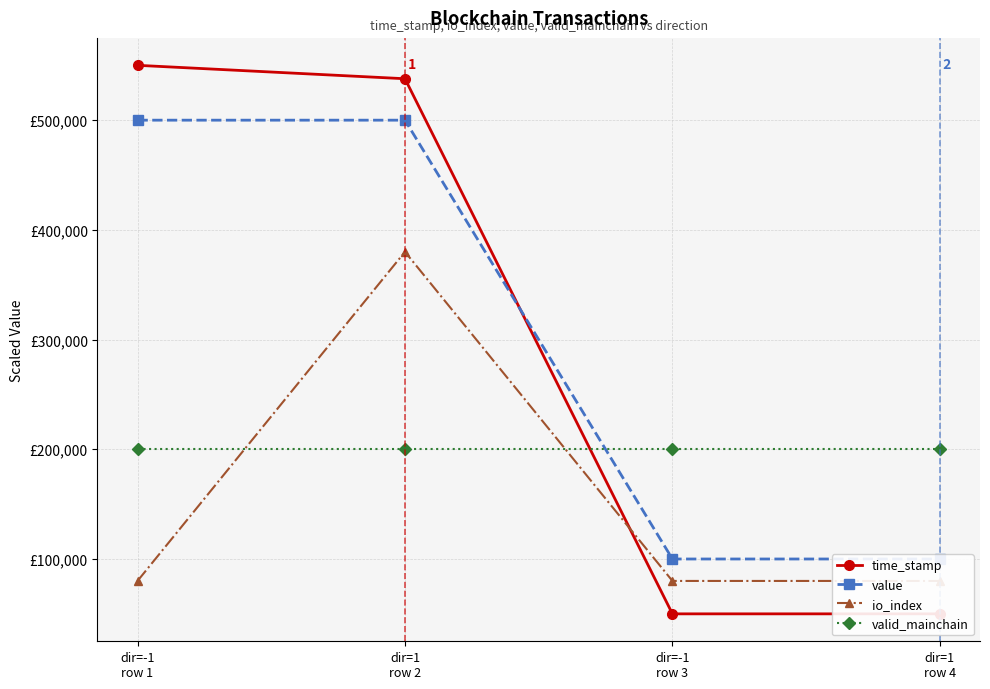

Reading right to left, list all the values displayed in this chart.

time_stamp: 50000.0	50002.5	537766.6	550000.0
value: 100000.0	100000.0	500000.0	500000.0
io_index: 80000.0	80000.0	380000.0	80000.0
valid_mainchain: 200000.0	200000.0	200000.0	200000.0